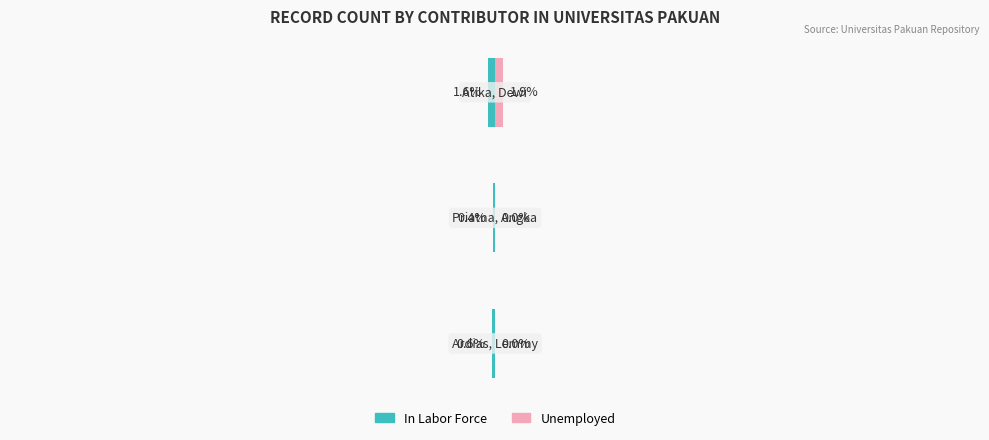

Are the bars grouped side by side (vs. stacked)?

Yes